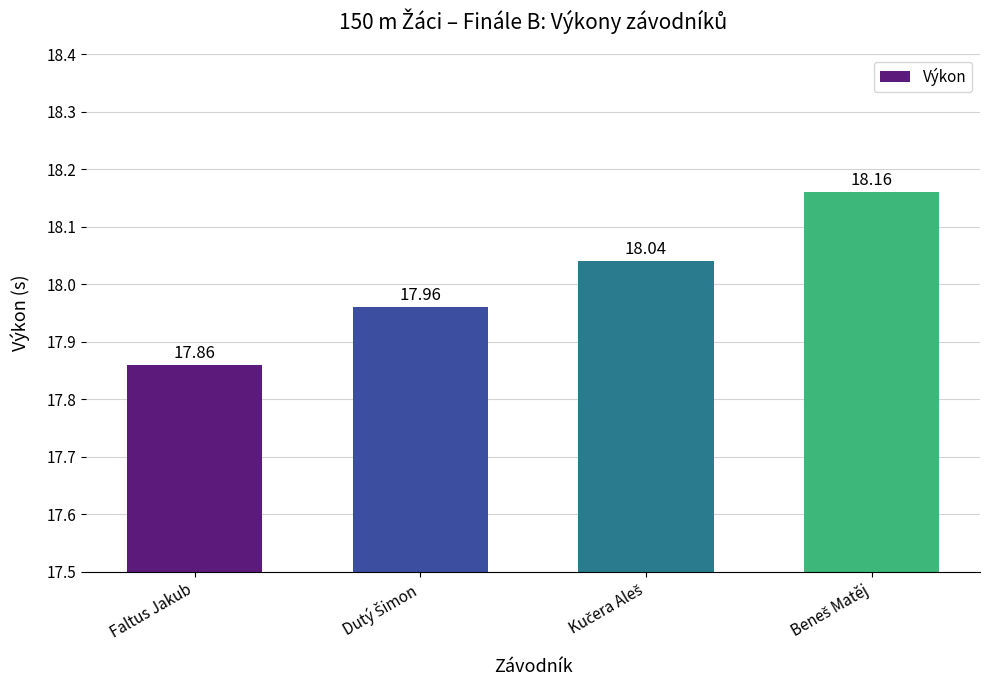

What is the label of the 1st bar from the left?

Faltus Jakub